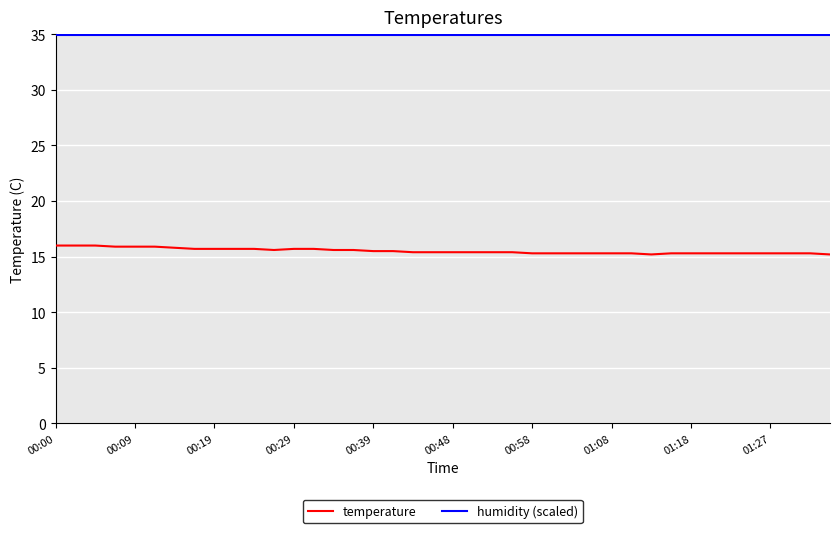

Which series has the widest spread of values?

temperature